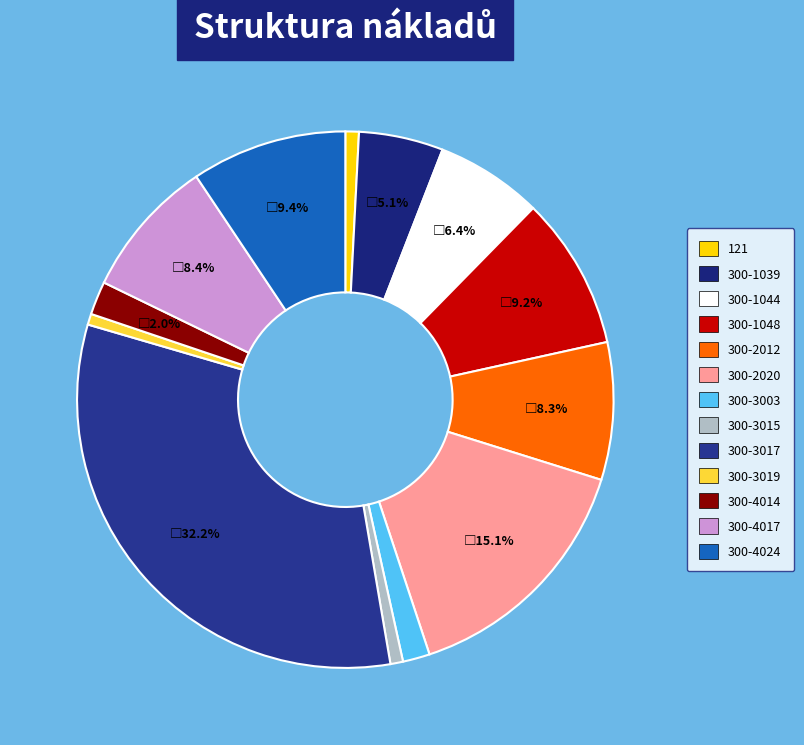

Do 300-1048 and 300-2012 together represent more than half of the pie?

No